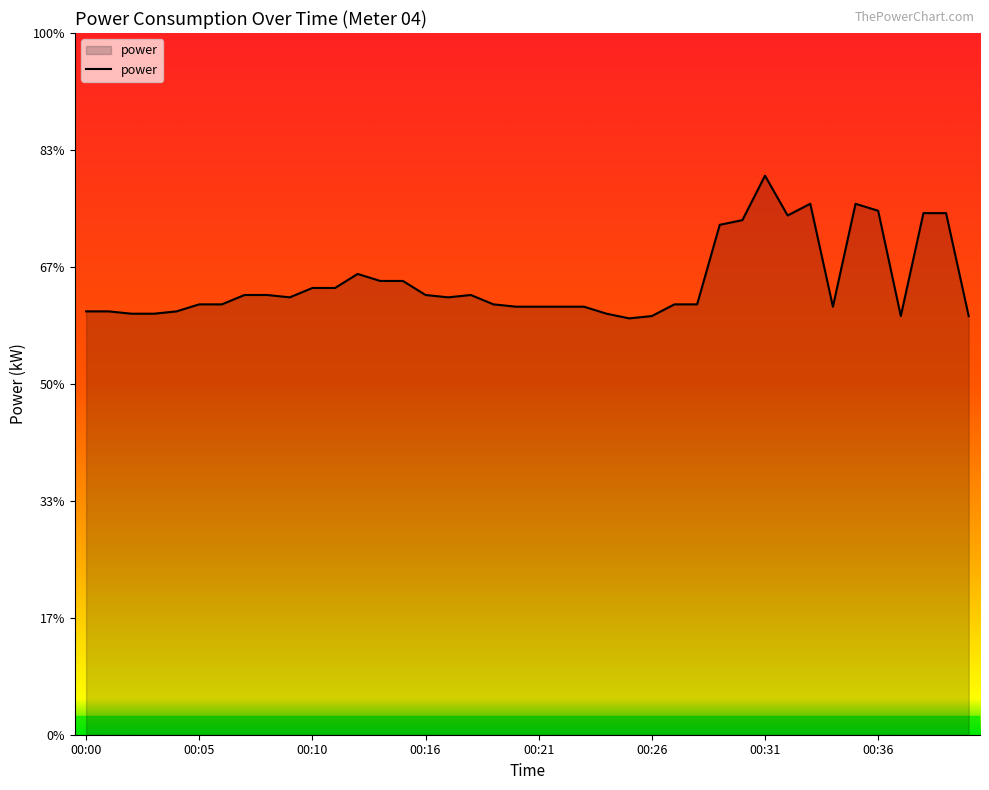

What is the difference between the maximum and minimum values?

0.6